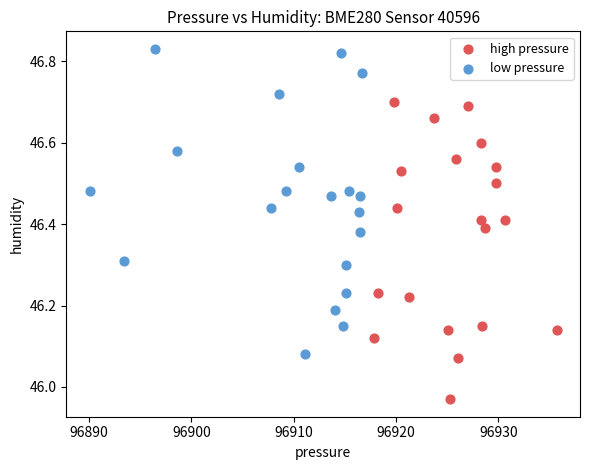

Which series contains the lowest Y value?

high pressure